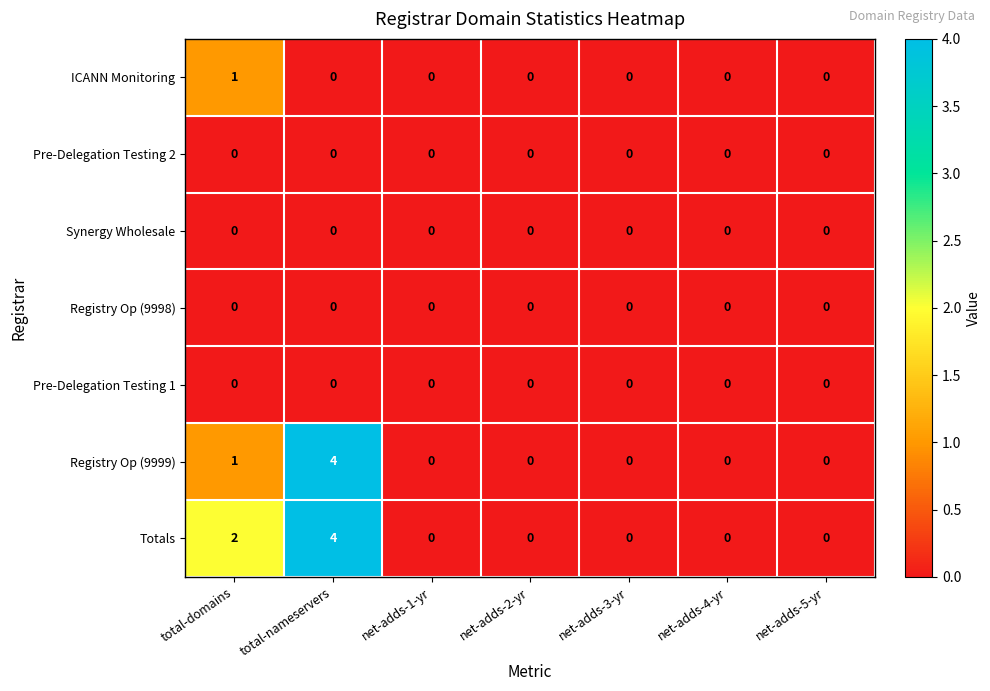

The ICANN Monitoring series shows 0 at net-adds-5-yr. True or false?

True